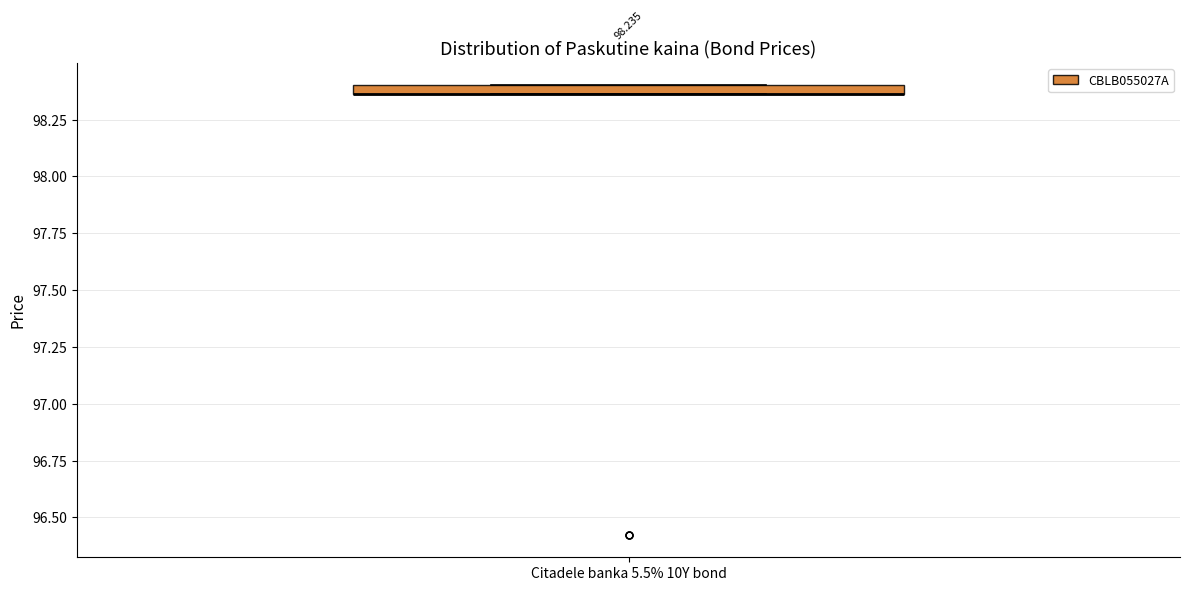

Where is the upper edge of the box for Citadele banka 5.5% 10Y bond on the y-axis? The values are not printed on the chart, so give them approximately, as read against the axis.

98.40